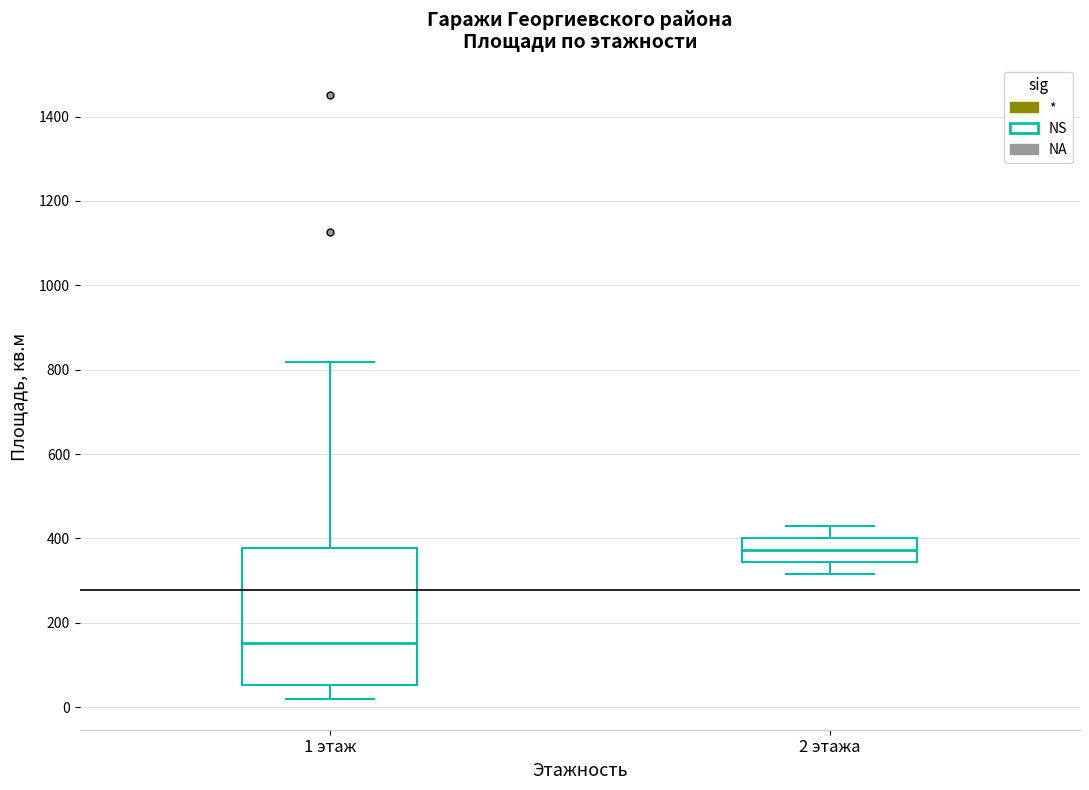

Reading left to right, transcribe this box plot: for each box, give where its median line is, the range the box spans, and where its two whiskers end, as read against the y-axis. The values are not printed on the chart, so give them approximately, as read against the axis.

1 этаж: median 160, box 60 to 380, whiskers 20 to 820
2 этажа: median 380, box 340 to 400, whiskers 320 to 440